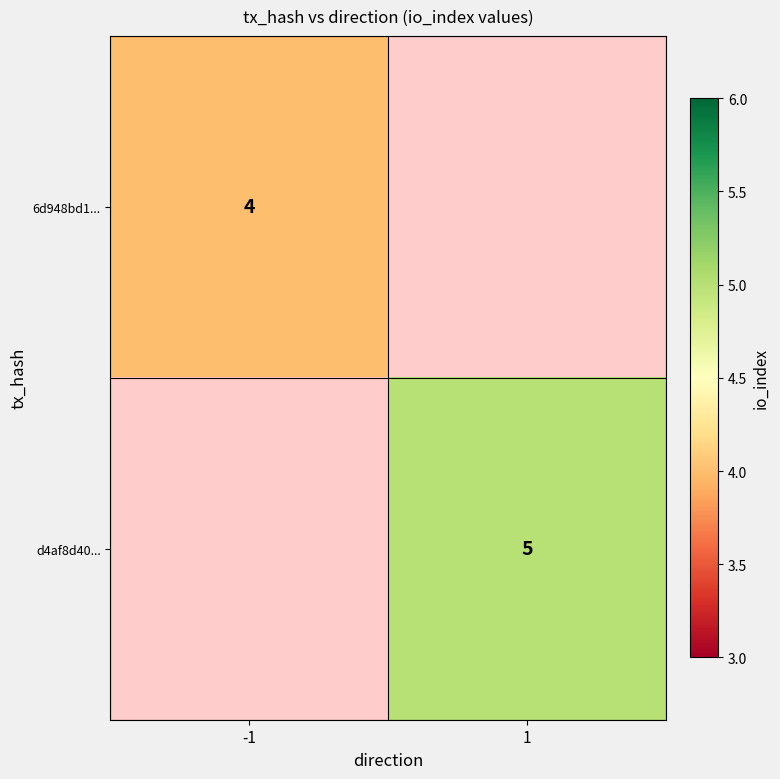

Is it true that d4af8d40... equals 5 at 1?

True